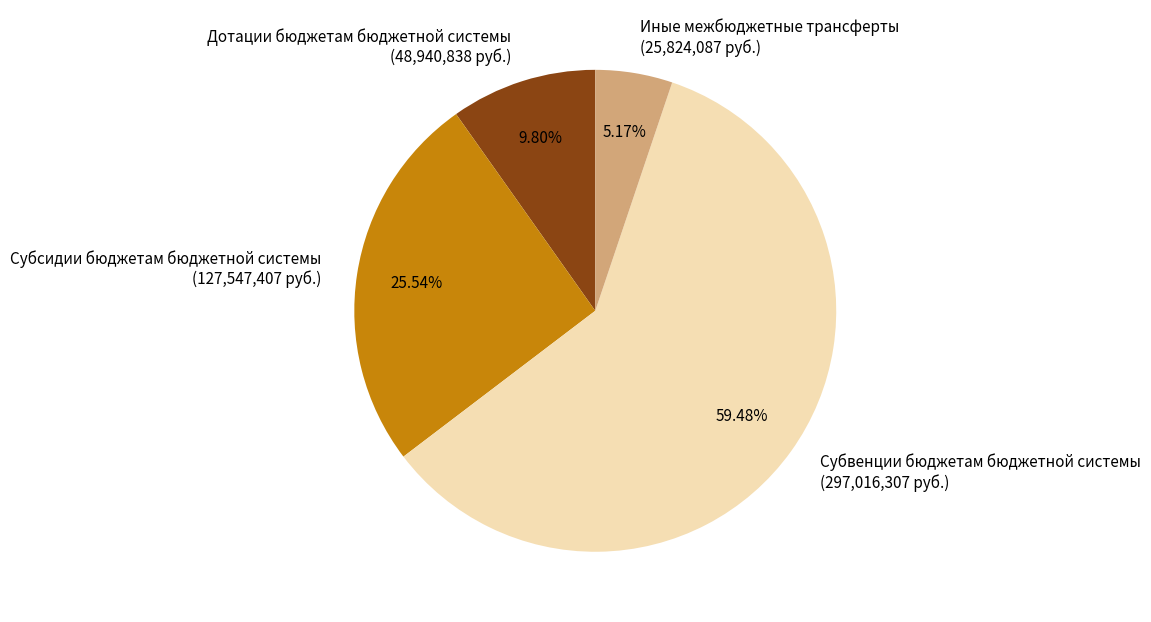

To the nearest percent, what portion does Субсидии бюджетам бюджетной системы represent?

26%